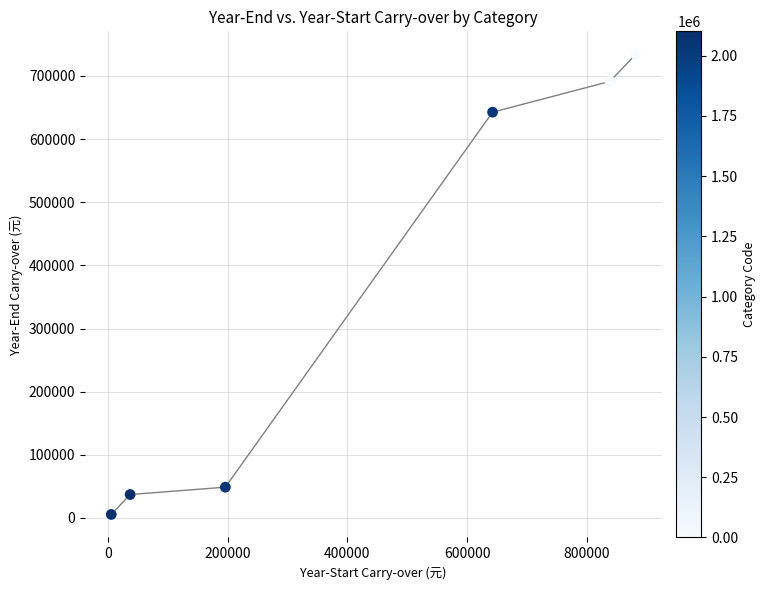

What Y value in the scatter plot is closest to 369850?

642514.6